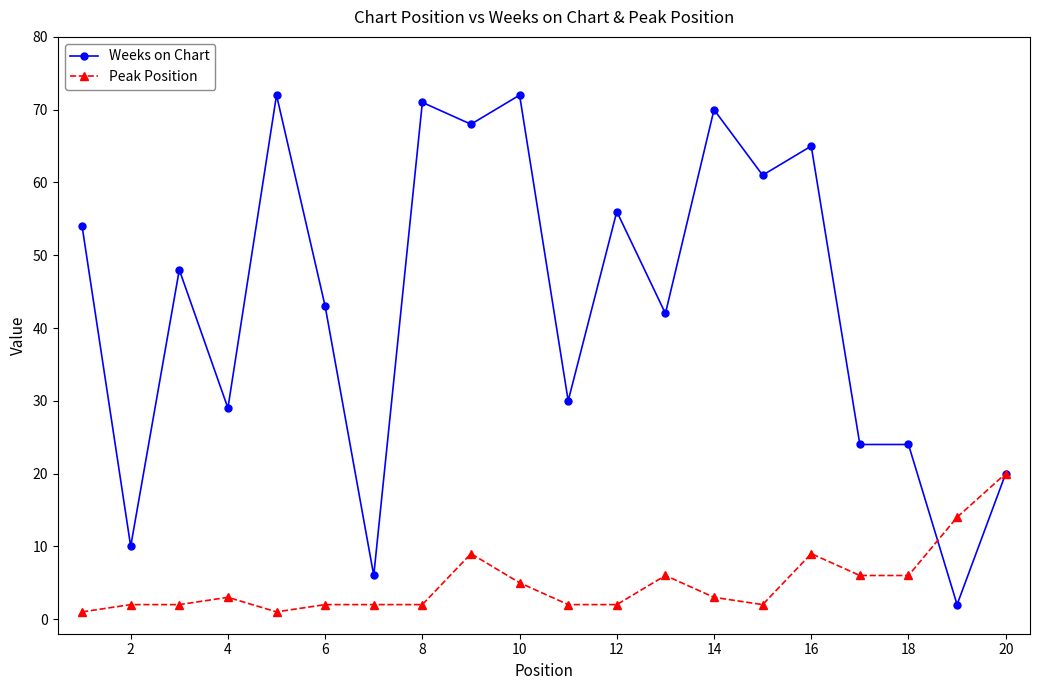

True or false: Peak Position has more than 2 points higher than both neighbors.

True